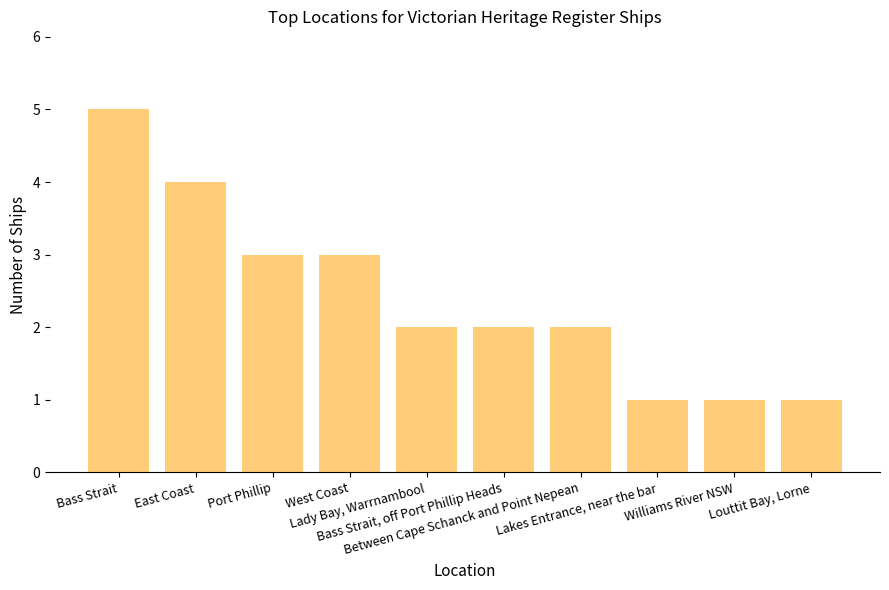

What is the value of the 7th bar from the left?

2